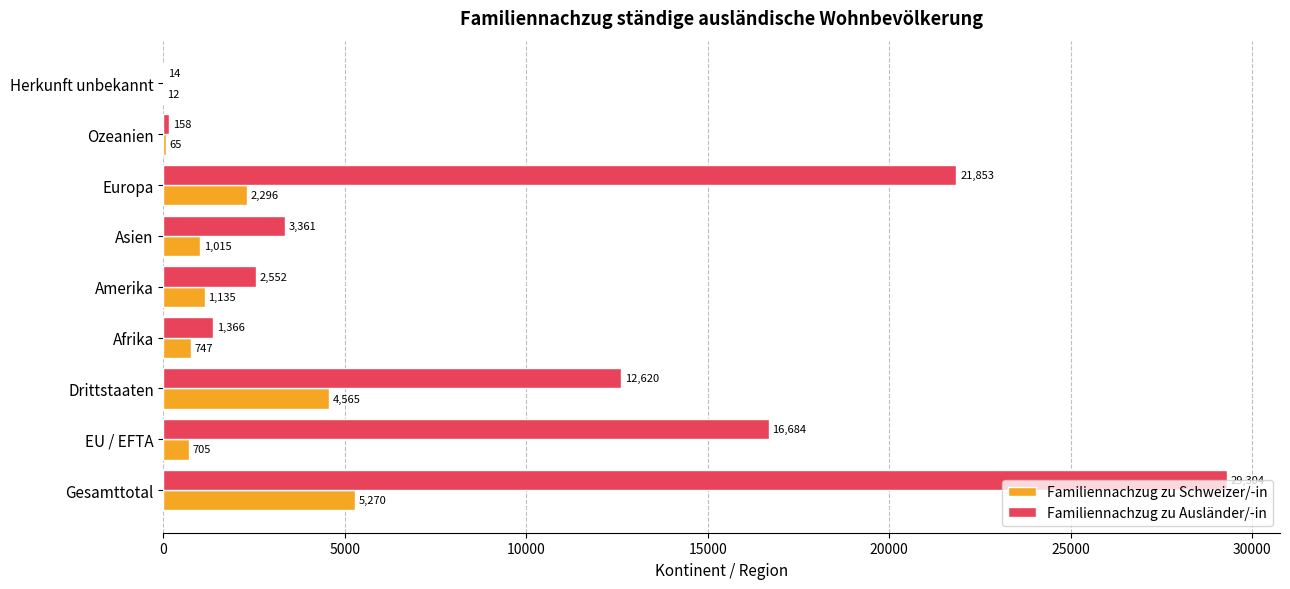

Is it true that Familiennachzug zu Schweizer/-in equals 4565 at Drittstaaten?

True